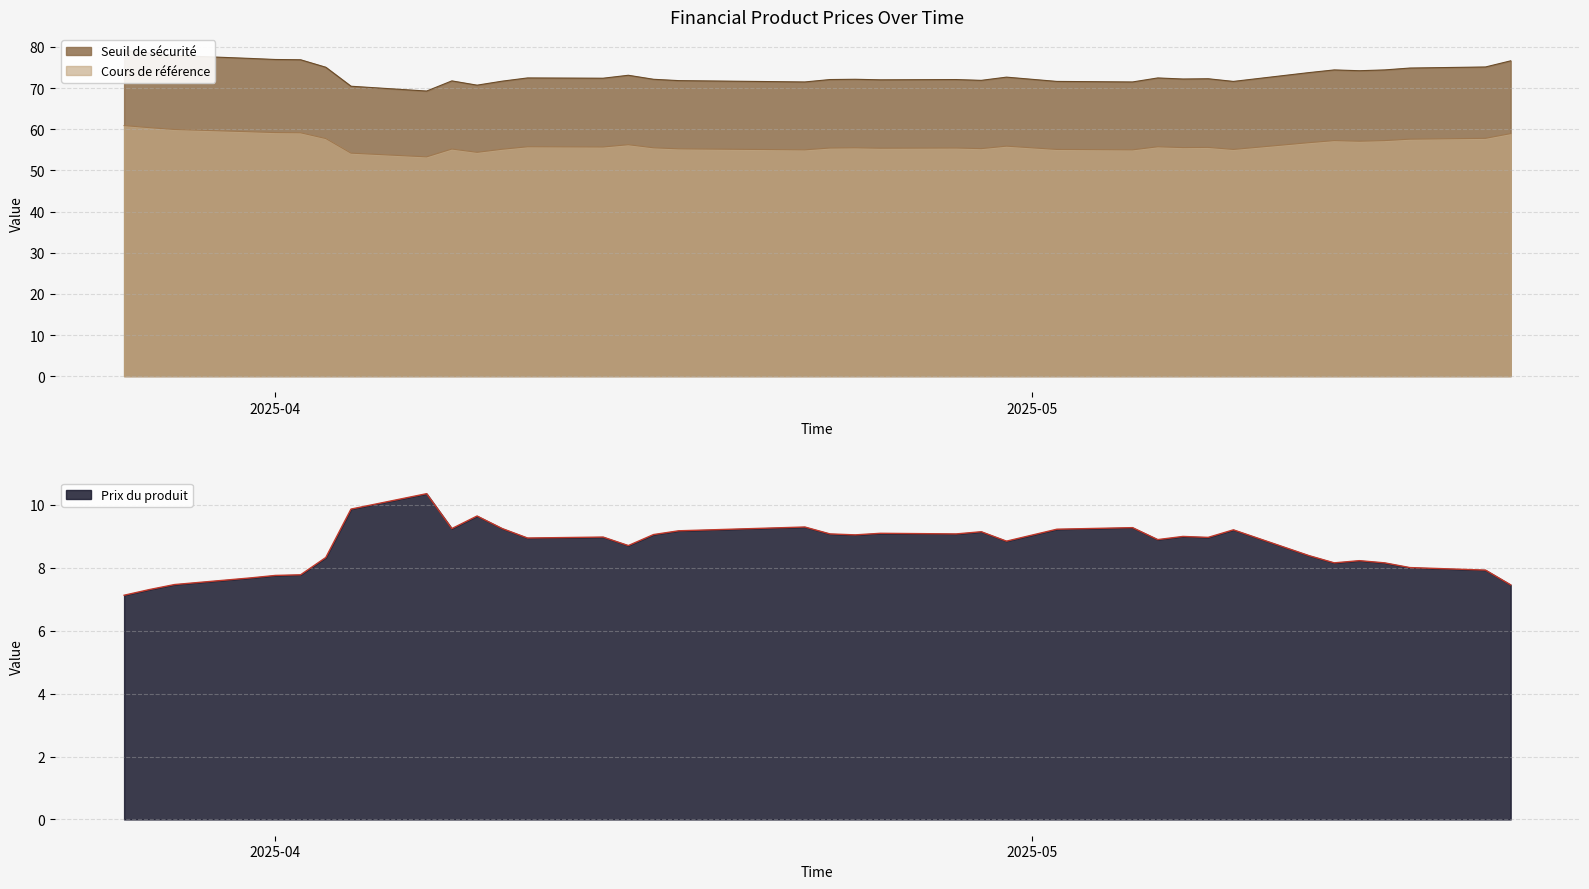

What is the minimum value for Cours de référence?

53.3